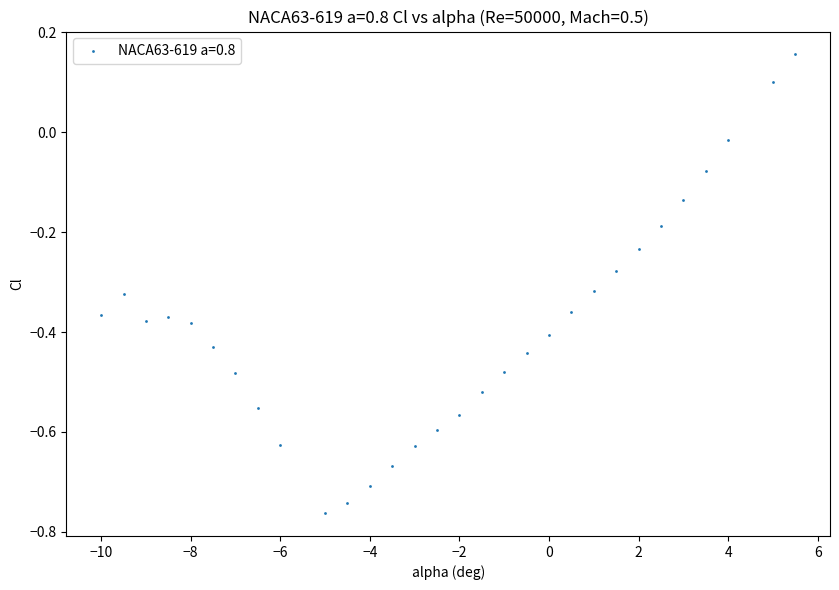

What is the range of X values (max minus min)?

15.5